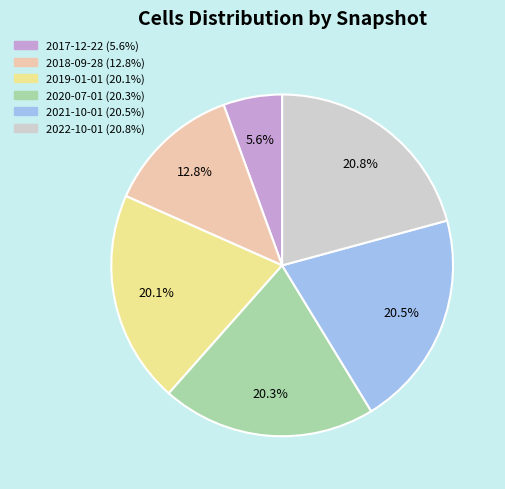

Is there a majority slice in this chart?

No